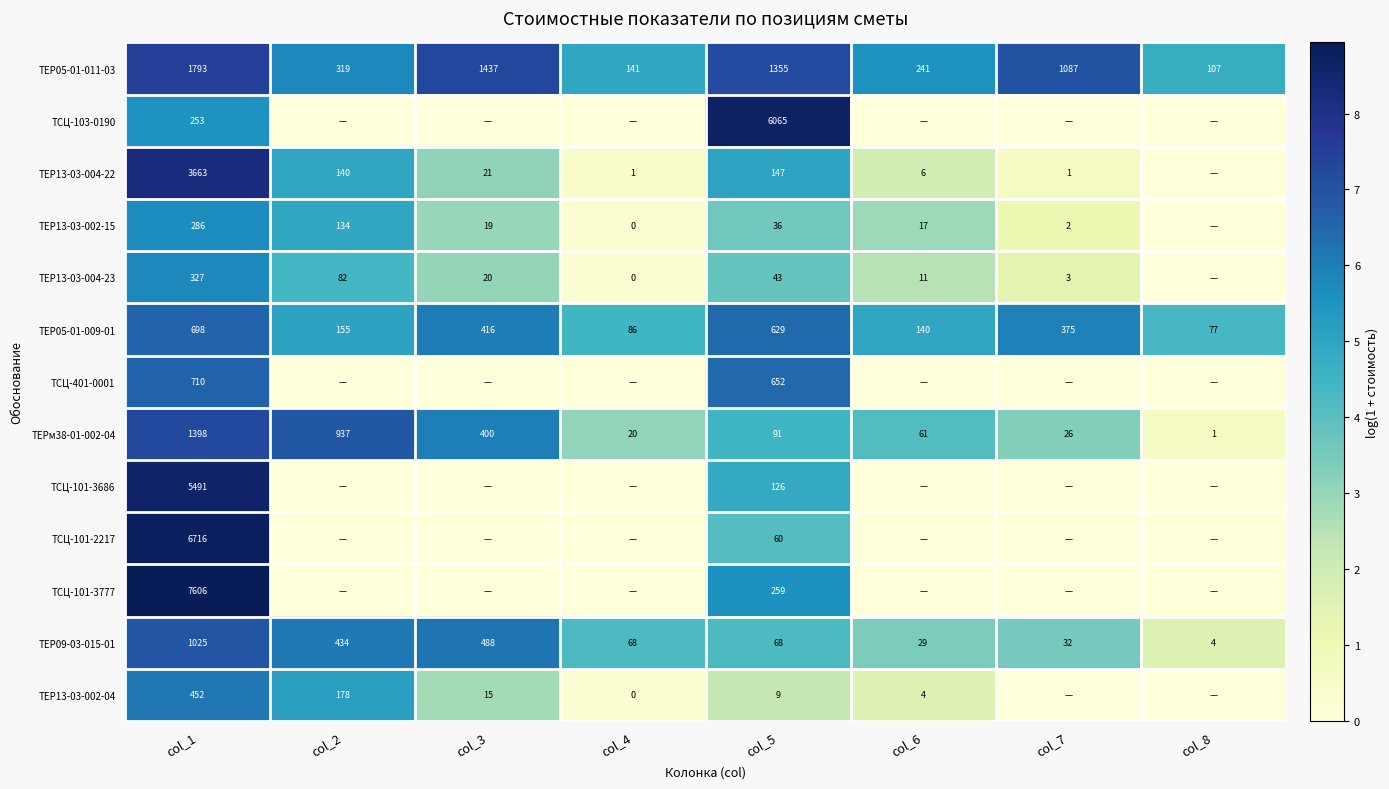

What is the average value of the ТЕР05-01-009-01 series?

322